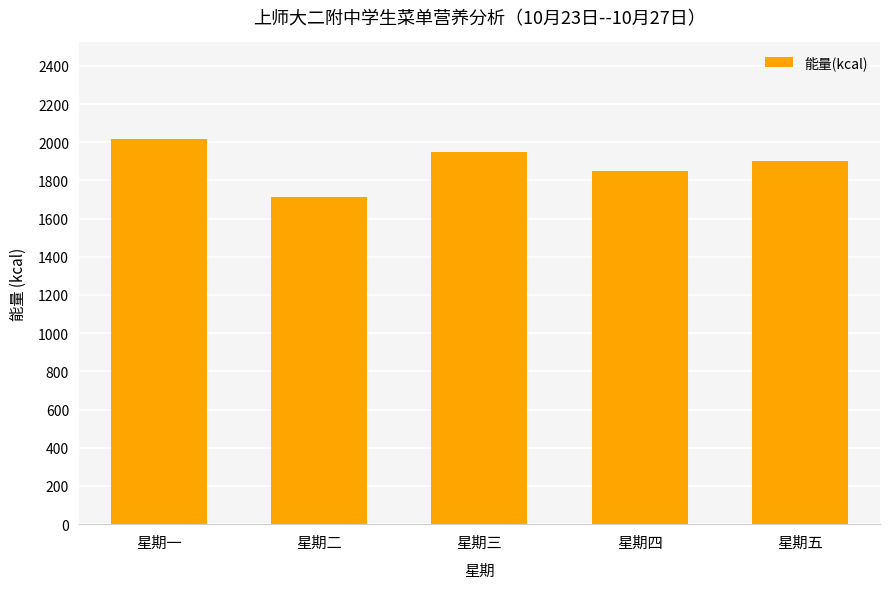

Reading right to left, what are all the values shown in this chart?

1900.0	1850.0	1950.0	1711.5	2017.9